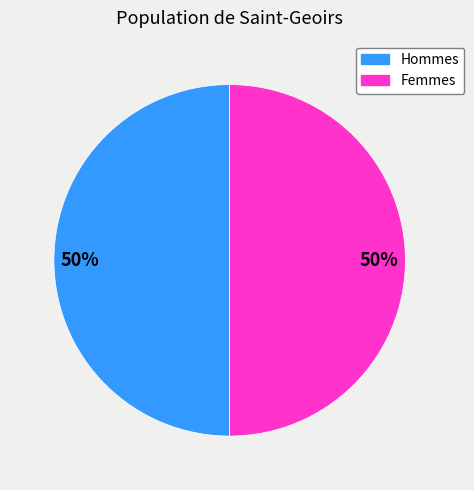

Is it true that Femmes is 42% of the pie?

False